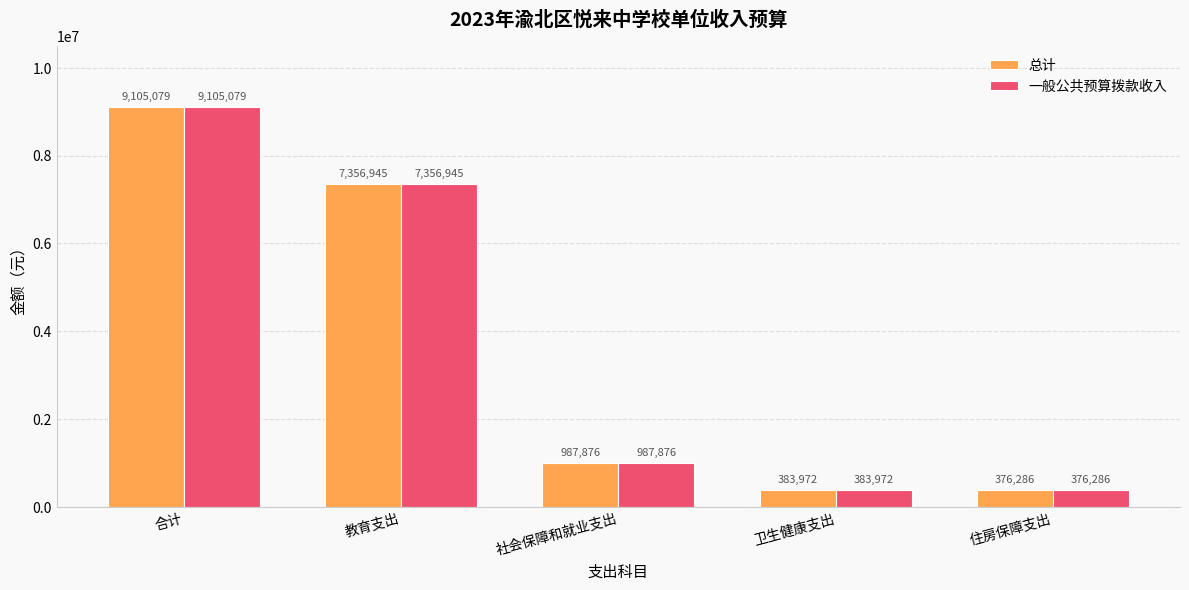

Is the value of 总计 at 住房保障支出 greater than the value of 一般公共预算拨款收入 at 社会保障和就业支出?

No